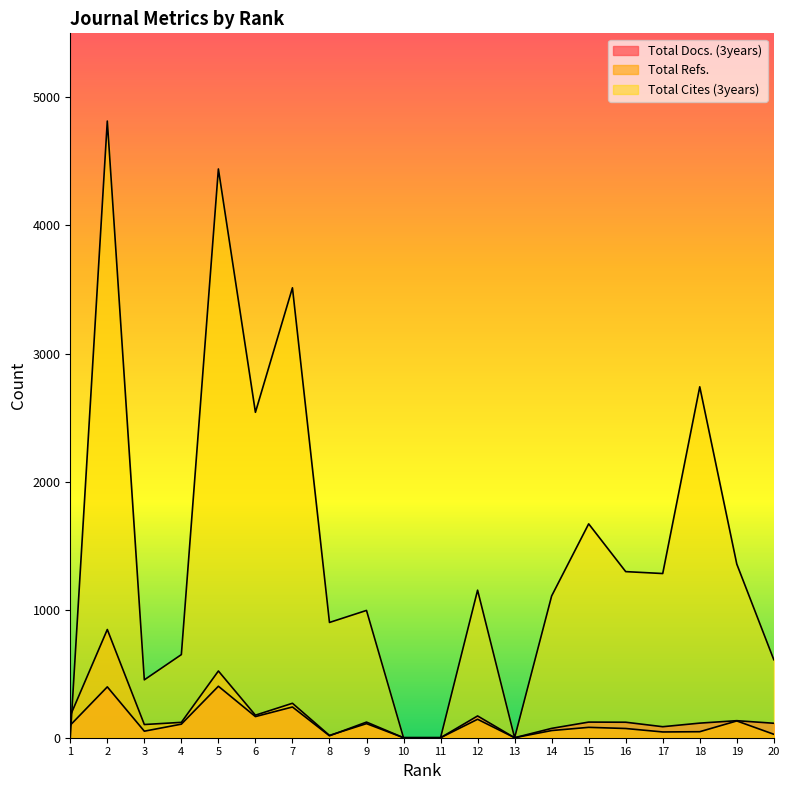

Reading right to left, extract all data points from this chart.

Total Docs. (3years): 113	133	114	86	121	122	73	0	170	0	0	122	15	240	165	402	106	51	397	98
Total Refs.: 27	131	47	45	72	81	56	0	144	0	0	110	18	269	176	521	120	103	845	171
Total Cites (3years): 609	1356	2740	1282	1297	1670	1107	0	1152	0	0	994	900	3513	2541	4441	649	452	4815	0